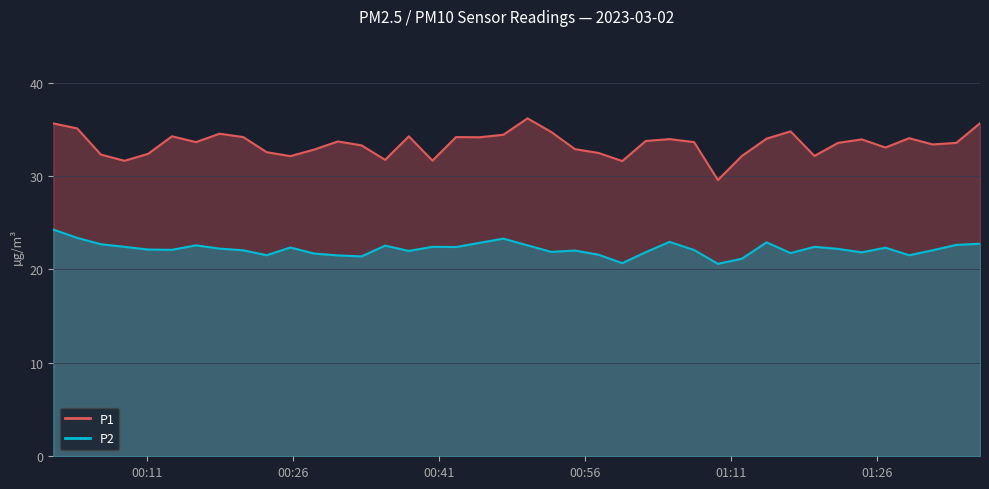

In P1, how many points are lower than both neighbors (excluding endpoints)?

11